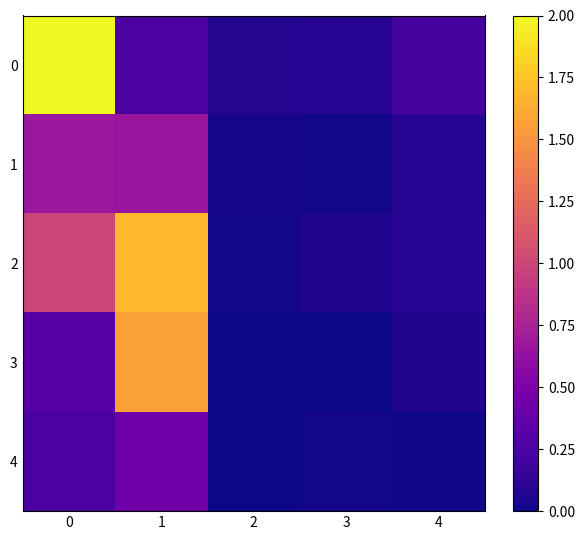

Reading right to left, extract all data points from this chart.

0: 4=0.2	3=0.1	2=0.1	1=0.2	0=2.0
1: 4=0.1	3=0.0	2=0.0	1=0.7	0=0.7
2: 4=0.1	3=0.1	2=0.0	1=1.7	0=1.0
3: 4=0.1	3=0.0	2=0.0	1=1.6	0=0.3
4: 4=0.0	3=0.0	2=0.0	1=0.4	0=0.2